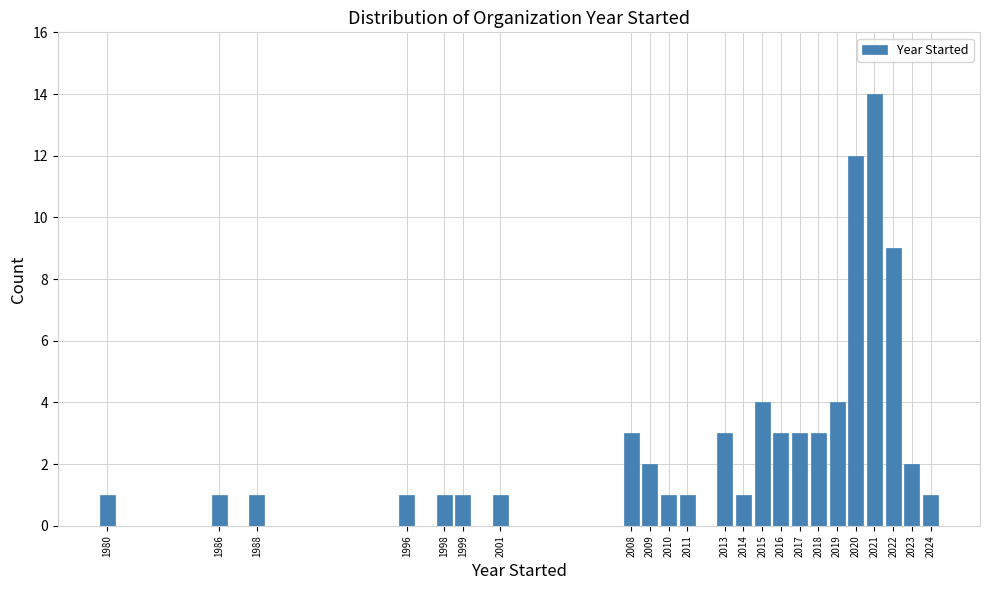

Reading left to right, transcribe all the data shown in this chart.

1	1	1	1	1	1	1	3	2	1	1	3	1	4	3	3	3	4	12	14	9	2	1